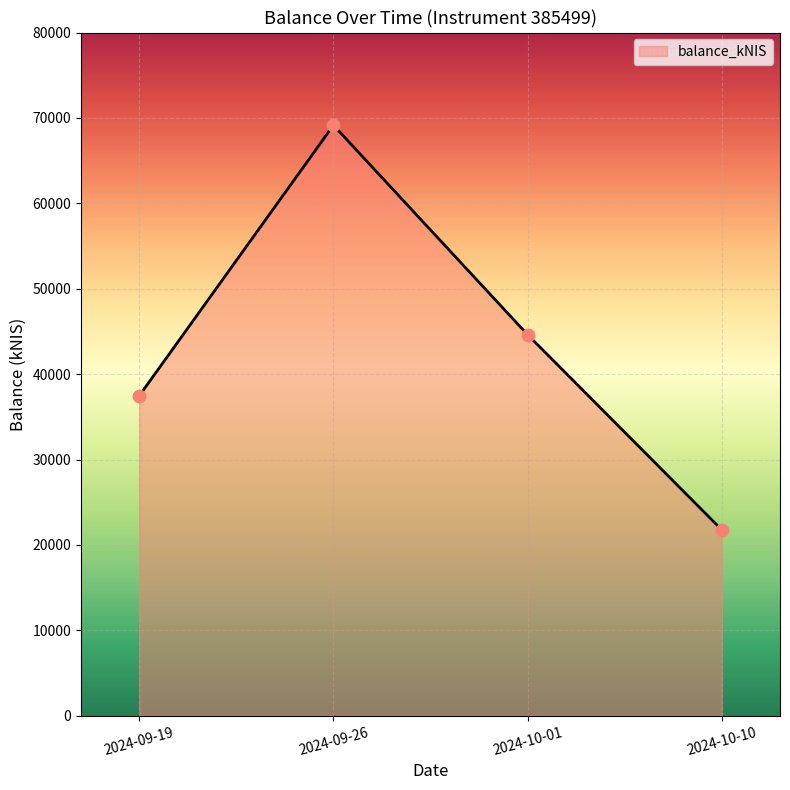

What is the change in value from 2024-10-01 to 2024-10-10?

-22848.4